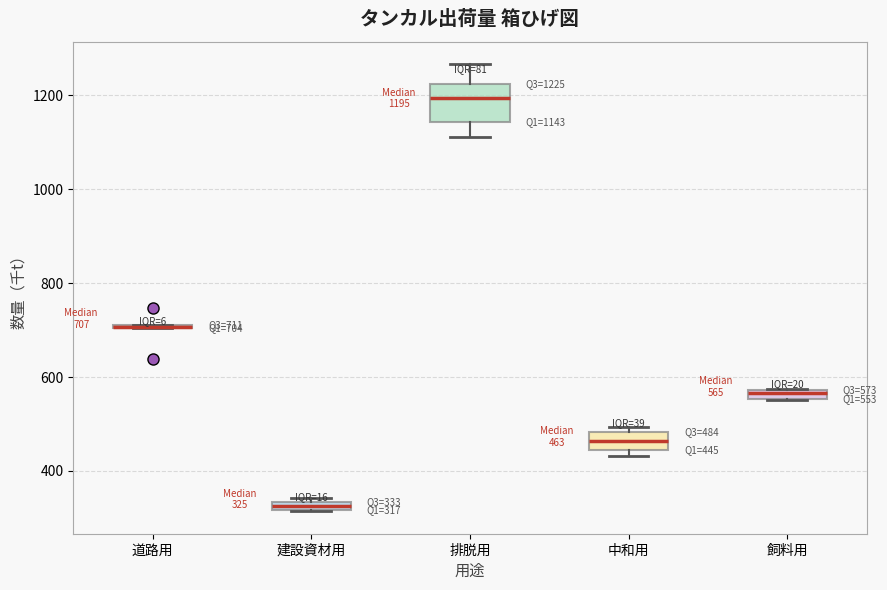

Which box is the tallest, from its lower edge to its upper edge?

排脱用